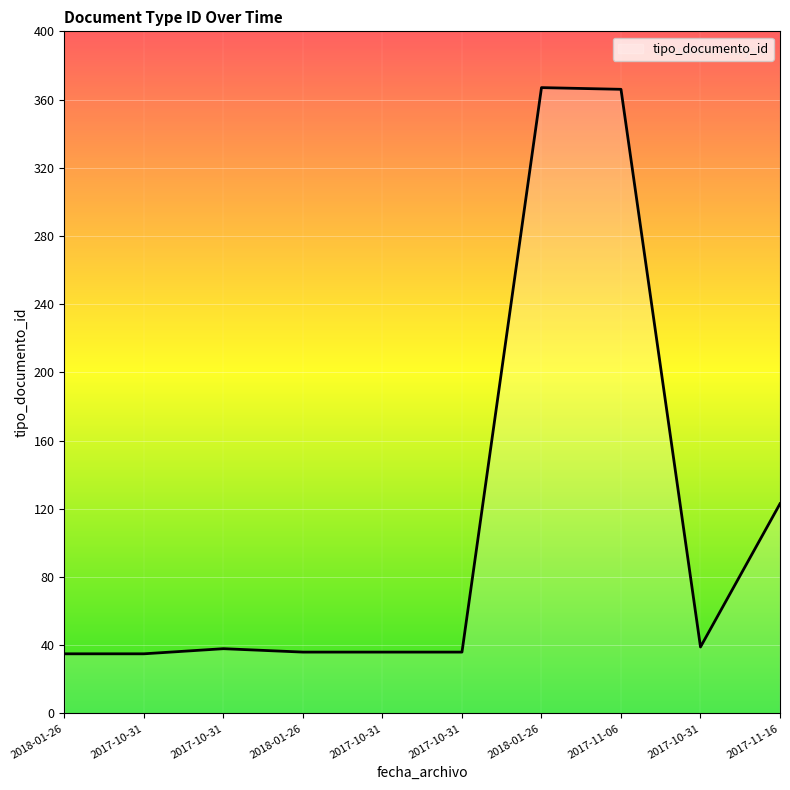

Rank the categories by value from lowest to highest.

2018-01-26, 2017-10-31, 2018-01-26, 2017-10-31, 2017-10-31, 2017-10-31, 2017-10-31, 2017-11-16, 2017-11-06, 2018-01-26